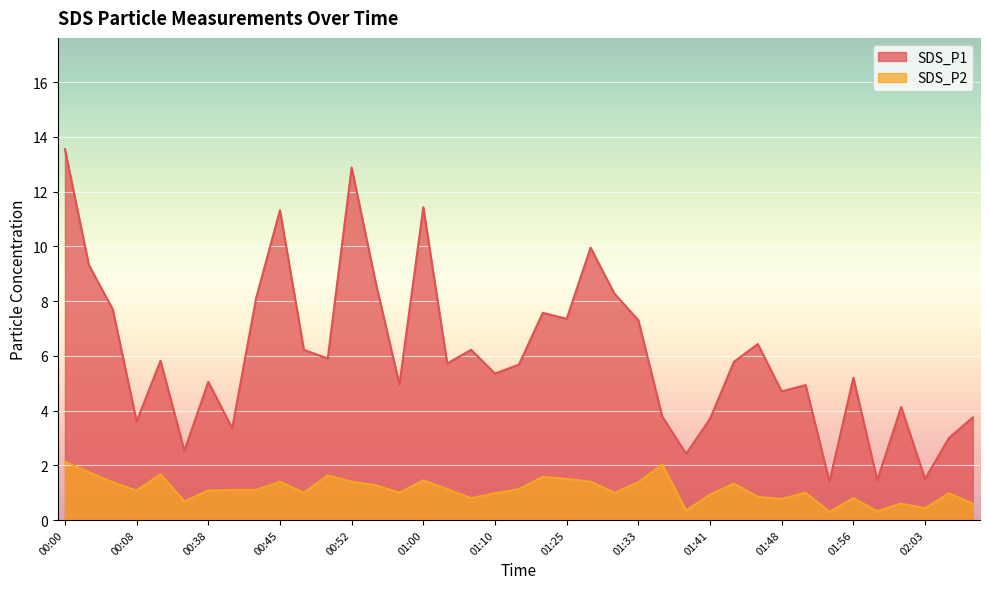

Is it true that SDS_P2 equals 0.4 at 02:03?

True